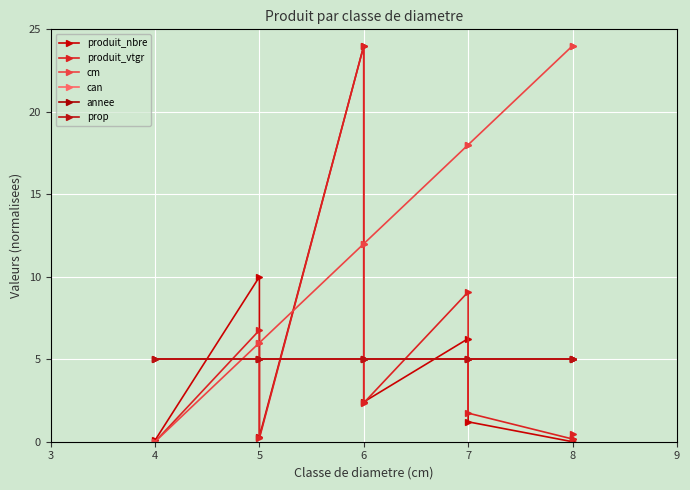

What are all the series names shown in the legend?

produit_nbre, produit_vtgr, cm, can, annee, prop